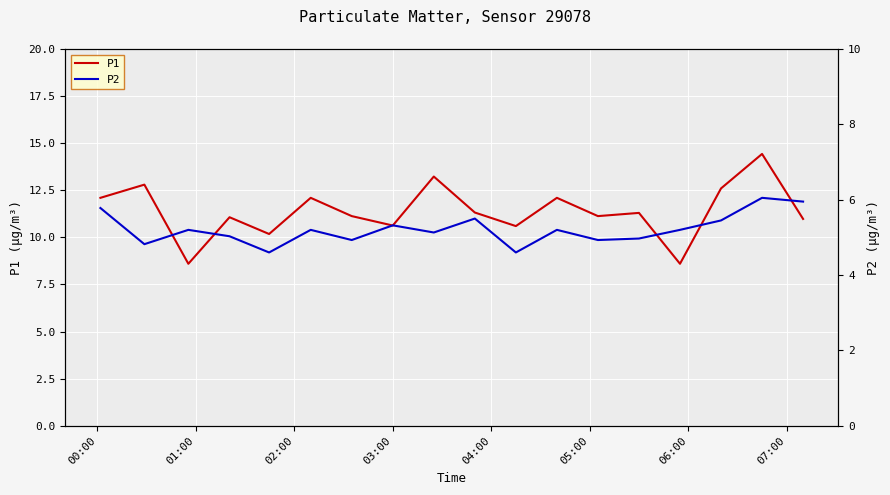

What is the maximum value for P2?

6.0